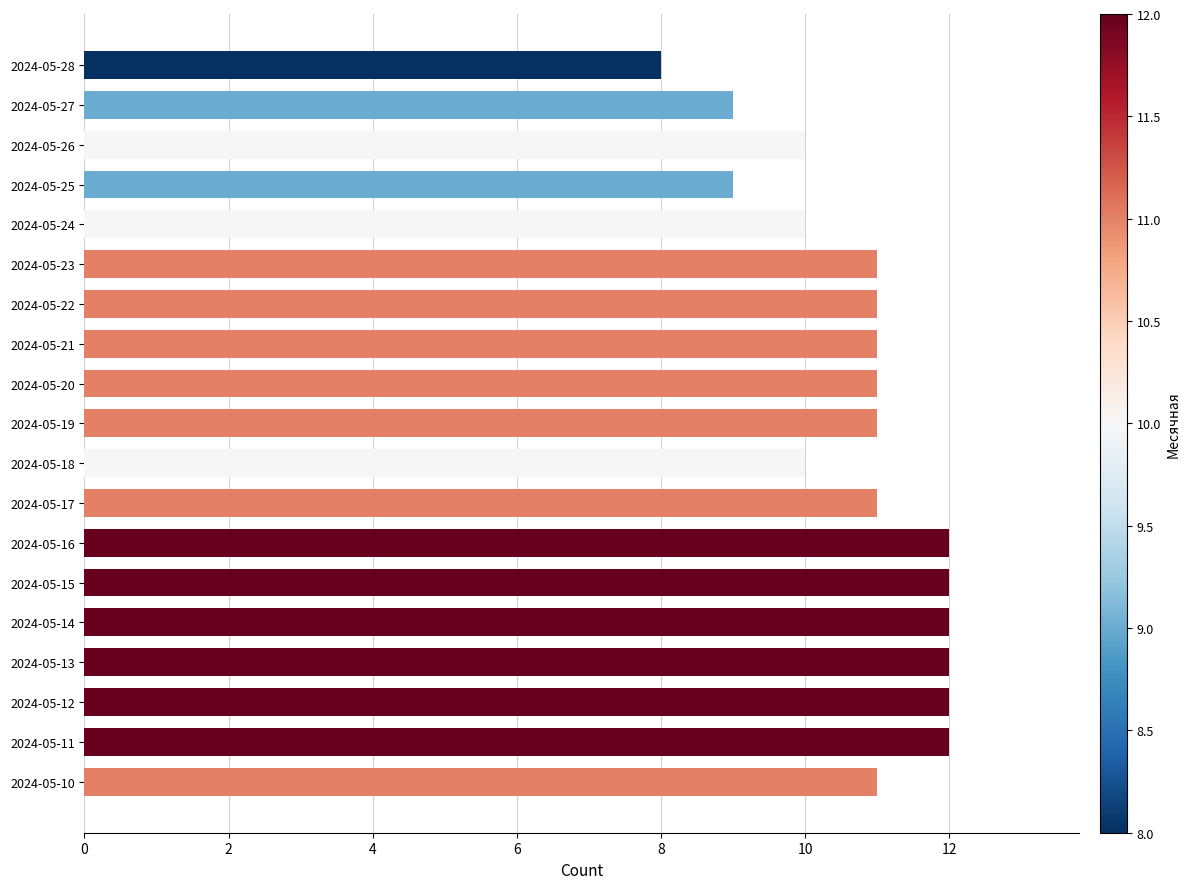

Count the number of data series in this chart.

1